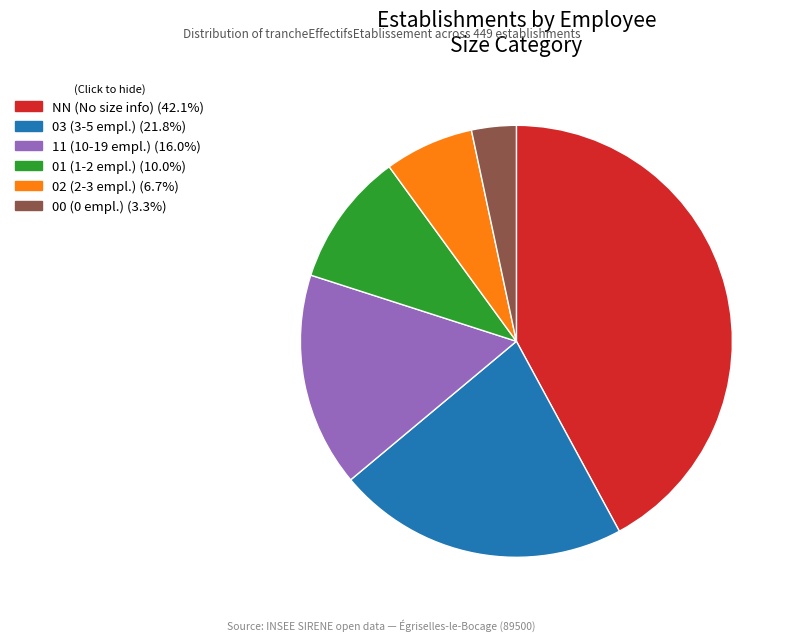

Is there a majority slice in this chart?

No